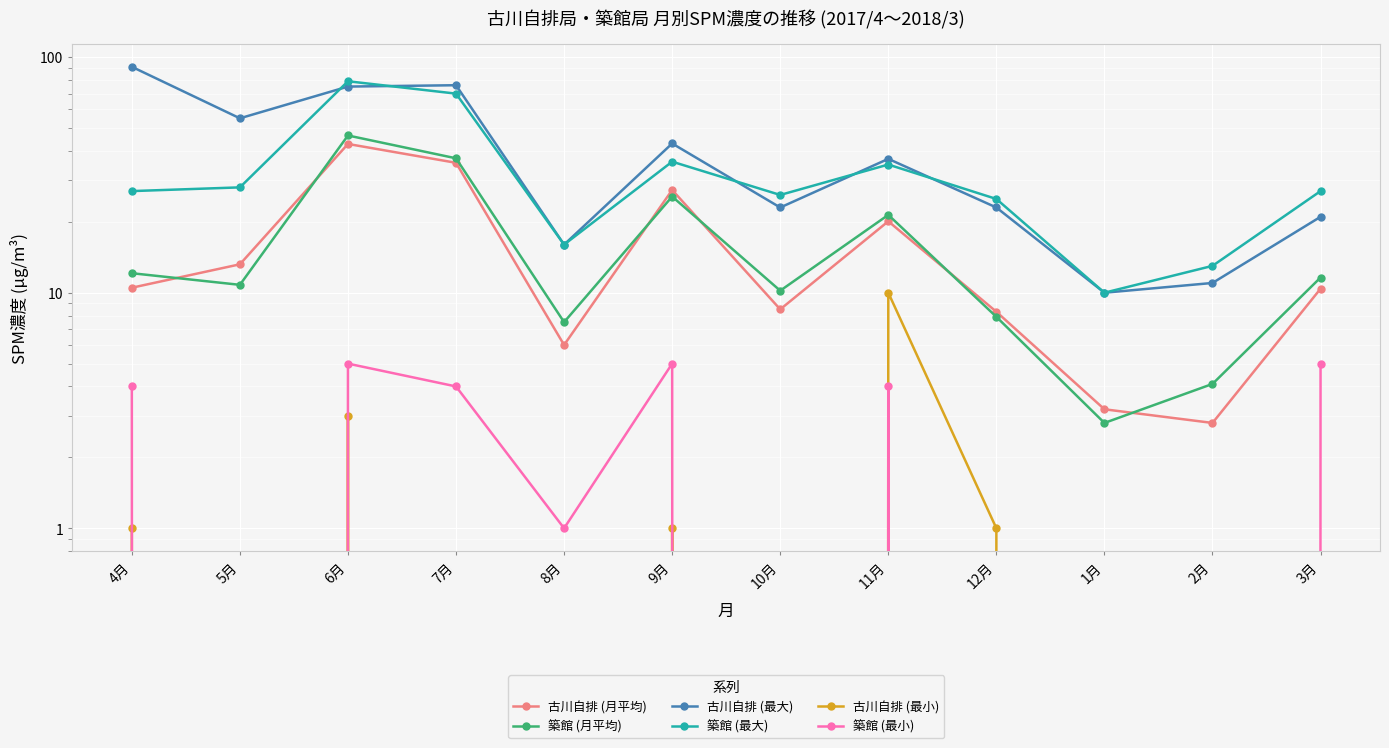

Reading left to right, what are all the values shown in this chart?

古川自排 (月平均): 10.5	13.2	42.8	35.6	6.0	27.3	8.5	20.1	8.3	3.2	2.8	10.4
築館 (月平均): 12.1	10.8	46.5	37.2	7.5	25.6	10.2	21.4	7.9	2.8	4.1	11.6
古川自排 (最大): 91.0	55.0	75.0	76.0	16.0	43.0	23.0	37.0	23.0	10.0	11.0	21.0
築館 (最大): 27.0	28.0	79.0	70.0	16.0	36.0	26.0	35.0	25.0	10.0	13.0	27.0
古川自排 (最小): 1.0	0.0	3.0	0.0	0.0	1.0	0.0	10.0	1.0	0.0	0.0	0.0
築館 (最小): 4.0	0.0	5.0	4.0	1.0	5.0	0.0	4.0	0.0	0.0	0.0	5.0